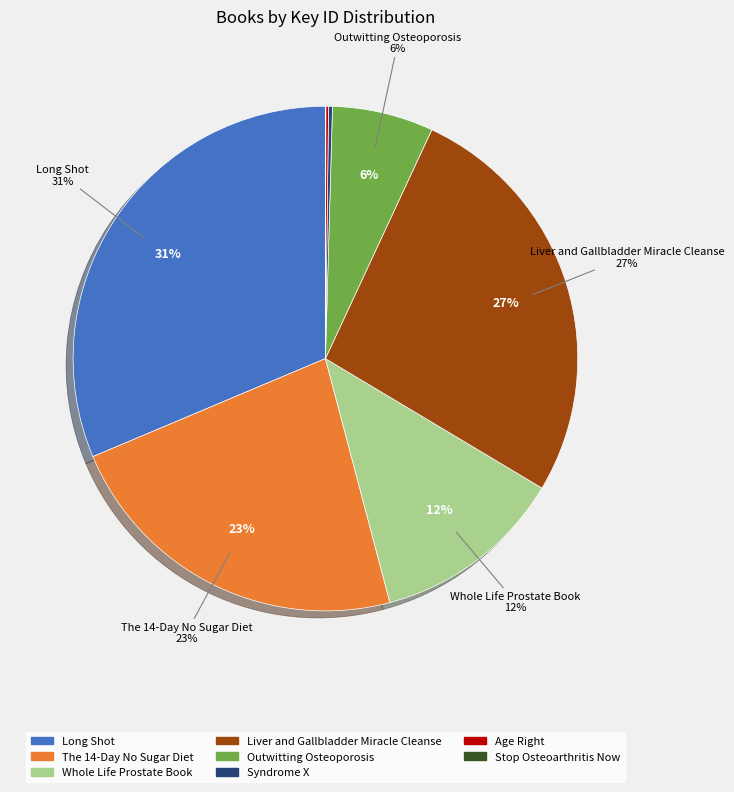

Is it true that Stop Osteoarthritis Now is 6% of the pie?

False